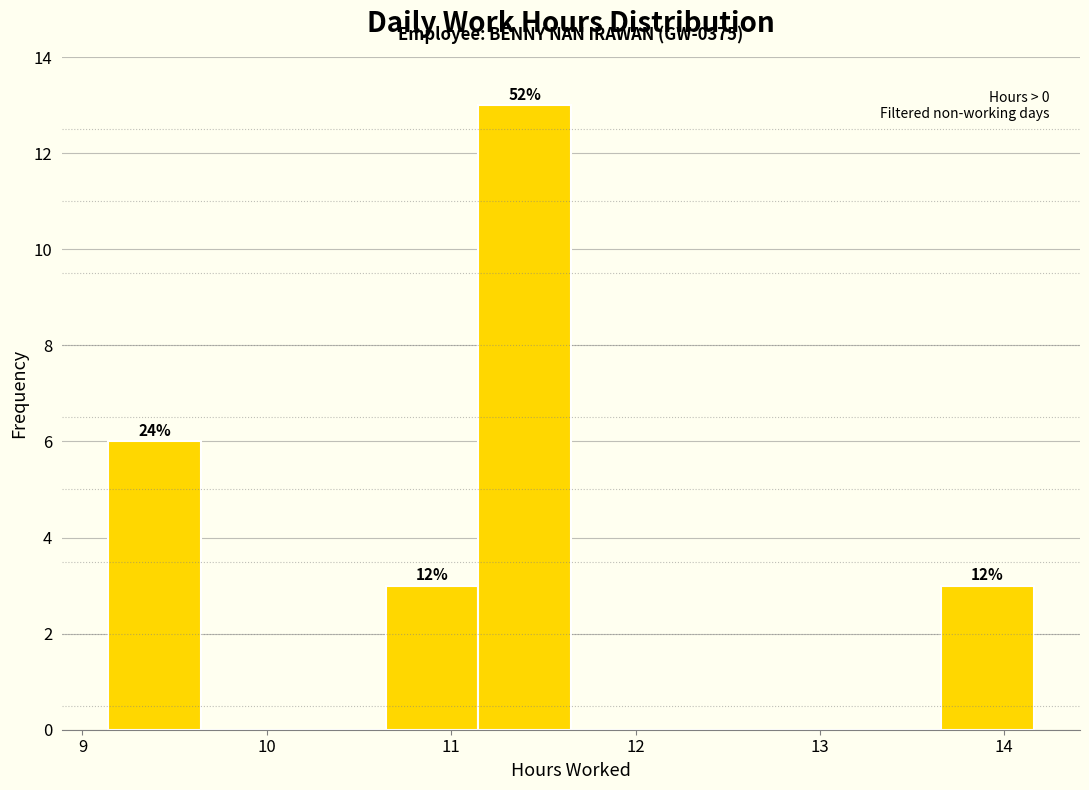

Over which range of the x-axis is the bar tallest?

11.1 to 11.7